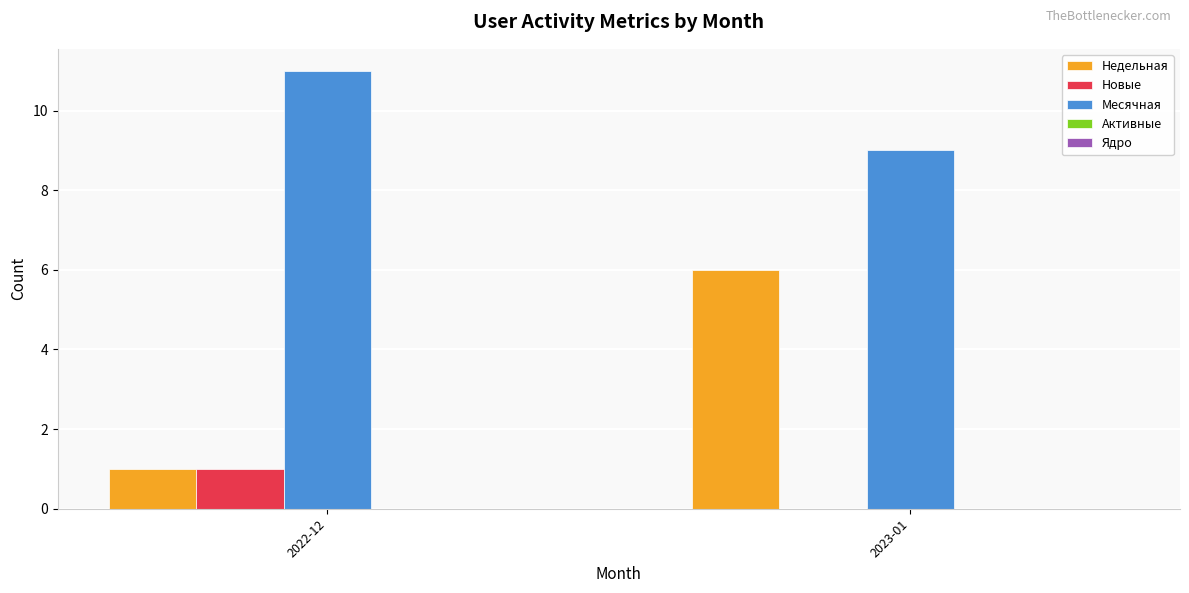

At which category is the sum across all series the highest?

2023-01